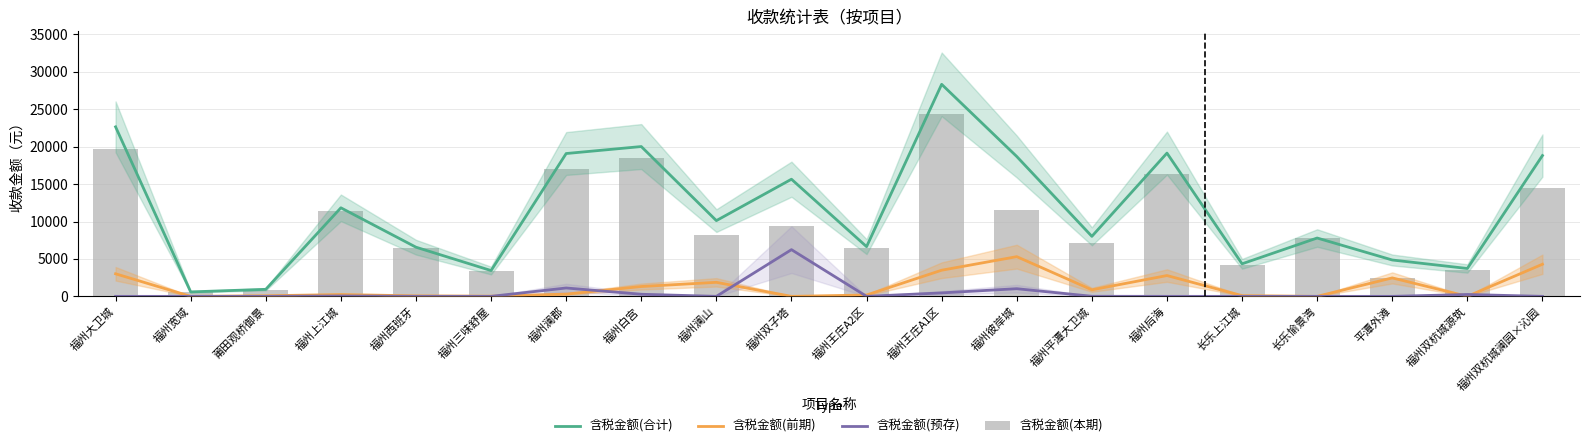

At which category is the sum across all series the highest?

福州王庄A1区